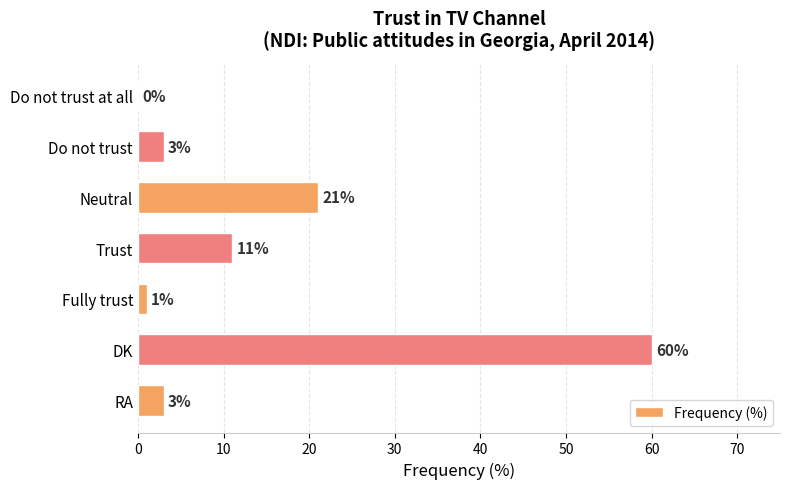

Reading top to bottom, transcribe all the data shown in this chart.

Do not trust at all=0	Do not trust=3	Neutral=21	Trust=11	Fully trust=1	DK=60	RA=3